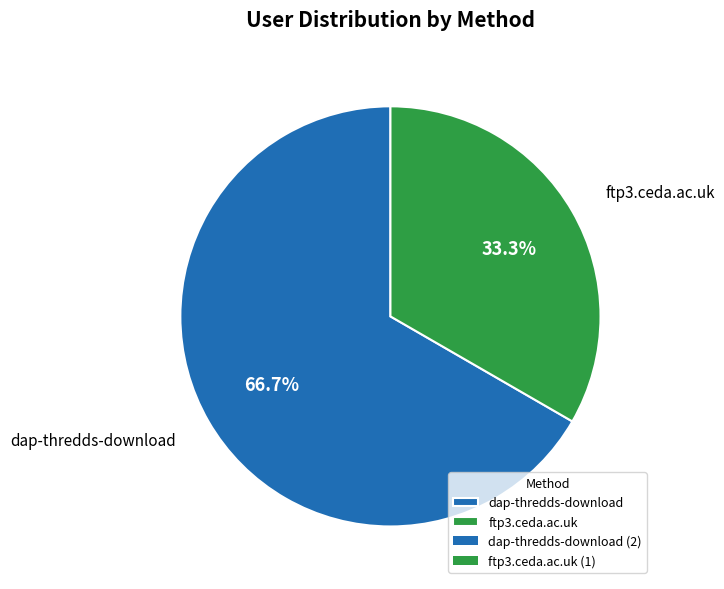

Which category accounts for the majority?

dap-thredds-download